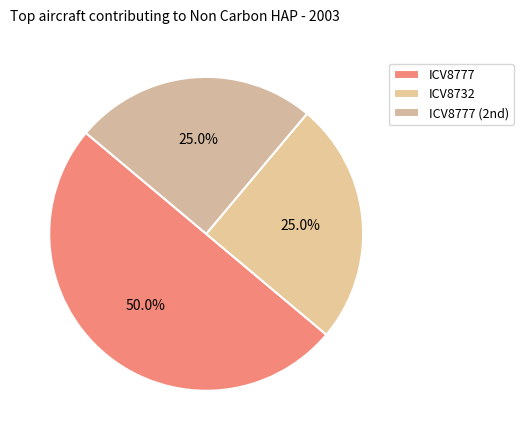

What percentage is NOT represented by ICV8732?

75.0%